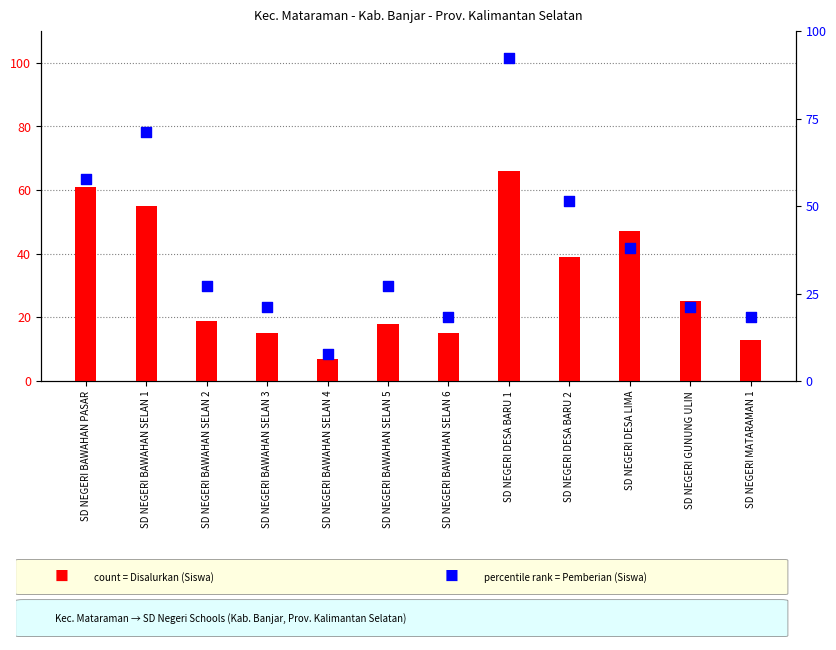

At which category is the sum across all series the highest?

SD NEGERI DESA BARU 1